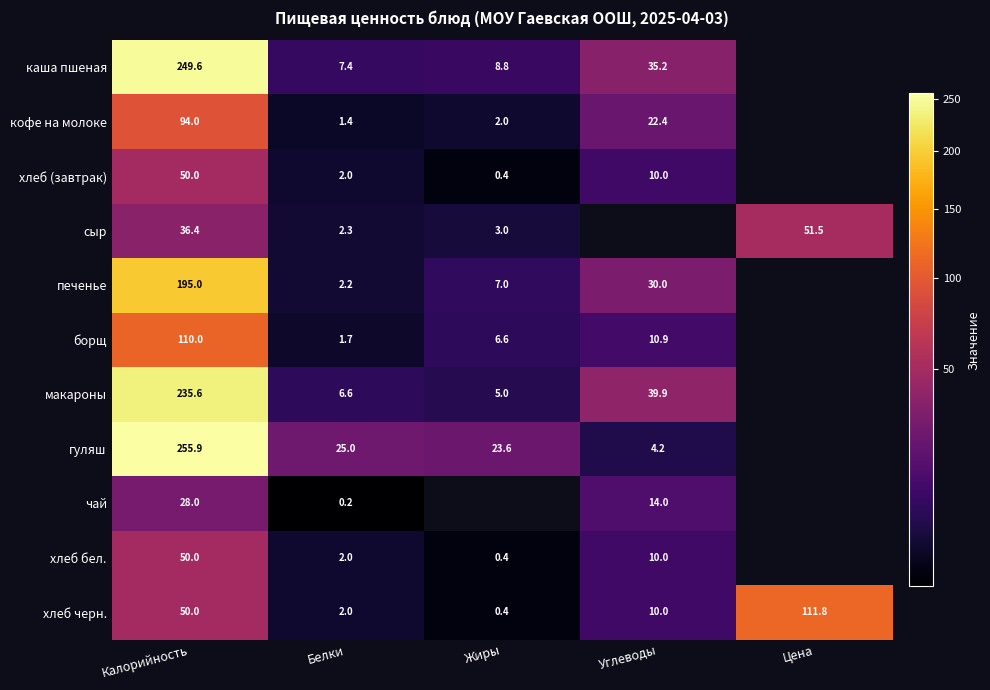

The хлеб бел. series shows 10.0 at Углеводы. True or false?

True